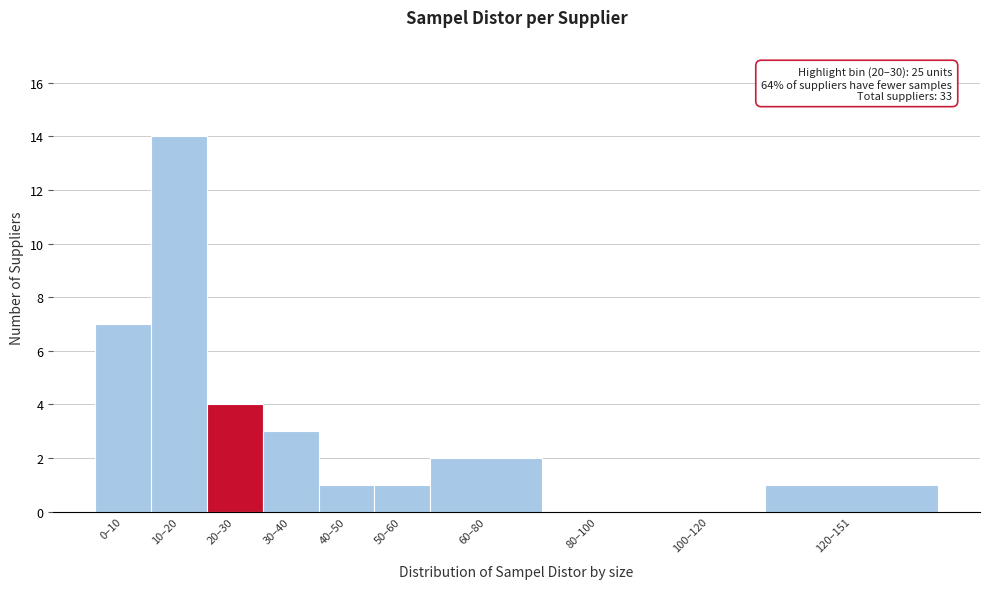

Reading right to left, list all the values displayed in this chart.

120–151=1	100–120=0	80–100=0	60–80=2	50–60=1	40–50=1	30–40=3	20–30=4	10–20=14	0–10=7